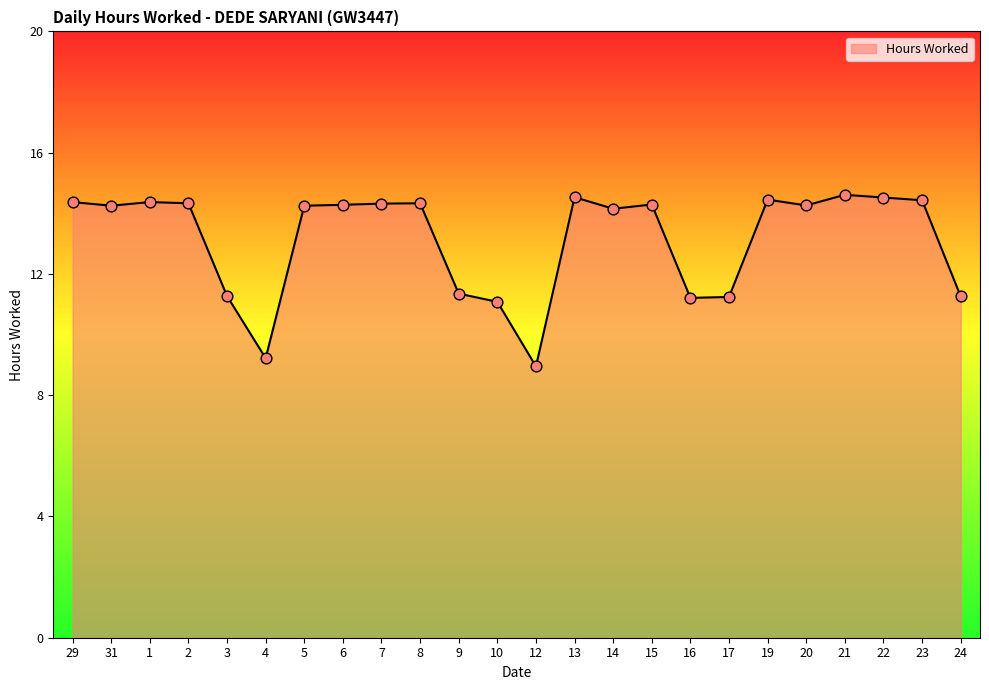

Which has a higher value, 21 or 12?

21